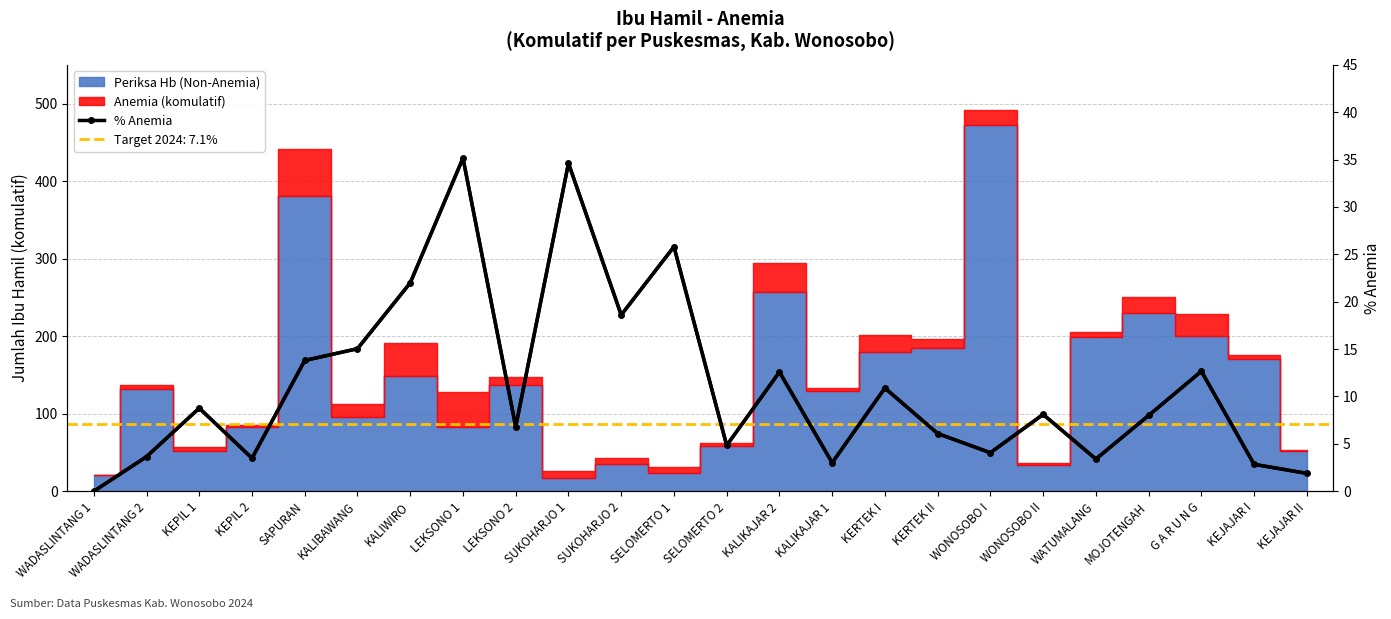

Which category has the lowest value across all series?

WADASLINTANG 1